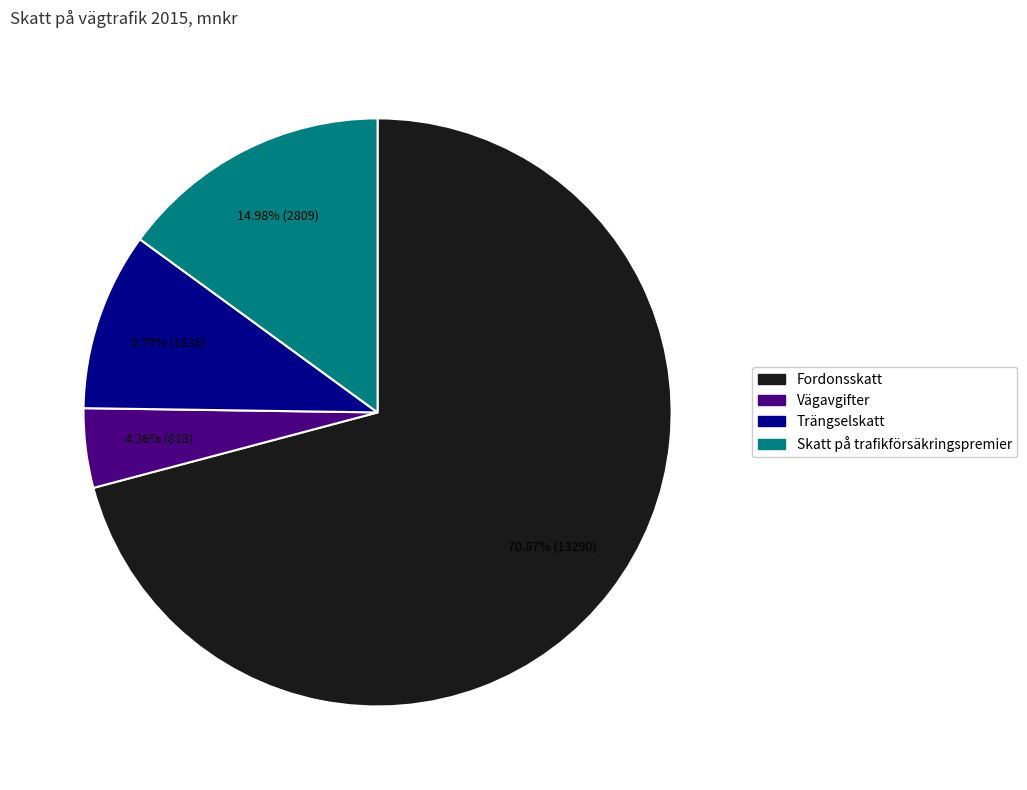

To the nearest percent, what is the average slice percentage?

25%